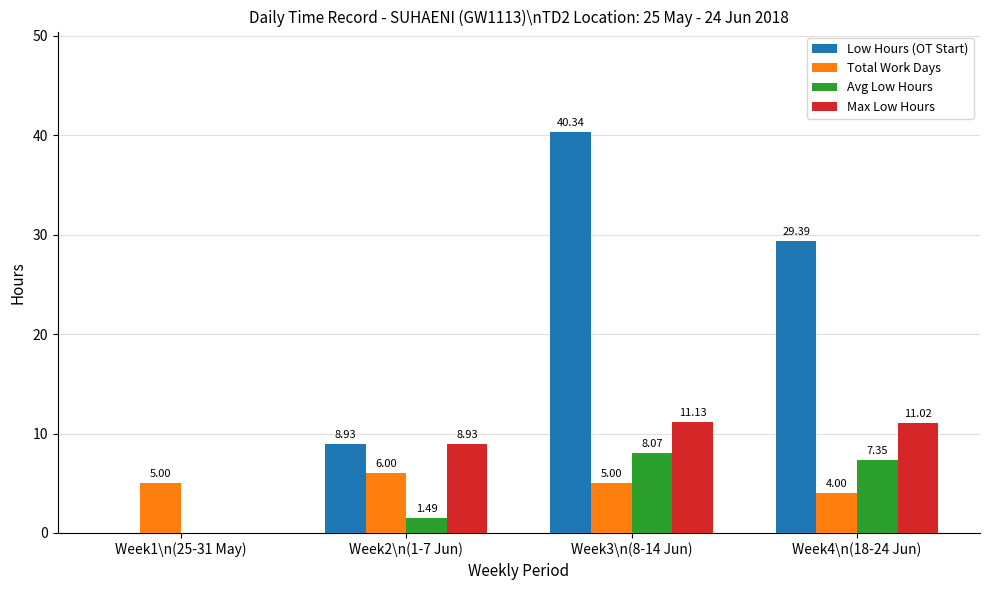

What is the sum of all Low Hours (OT Start) values?

78.7